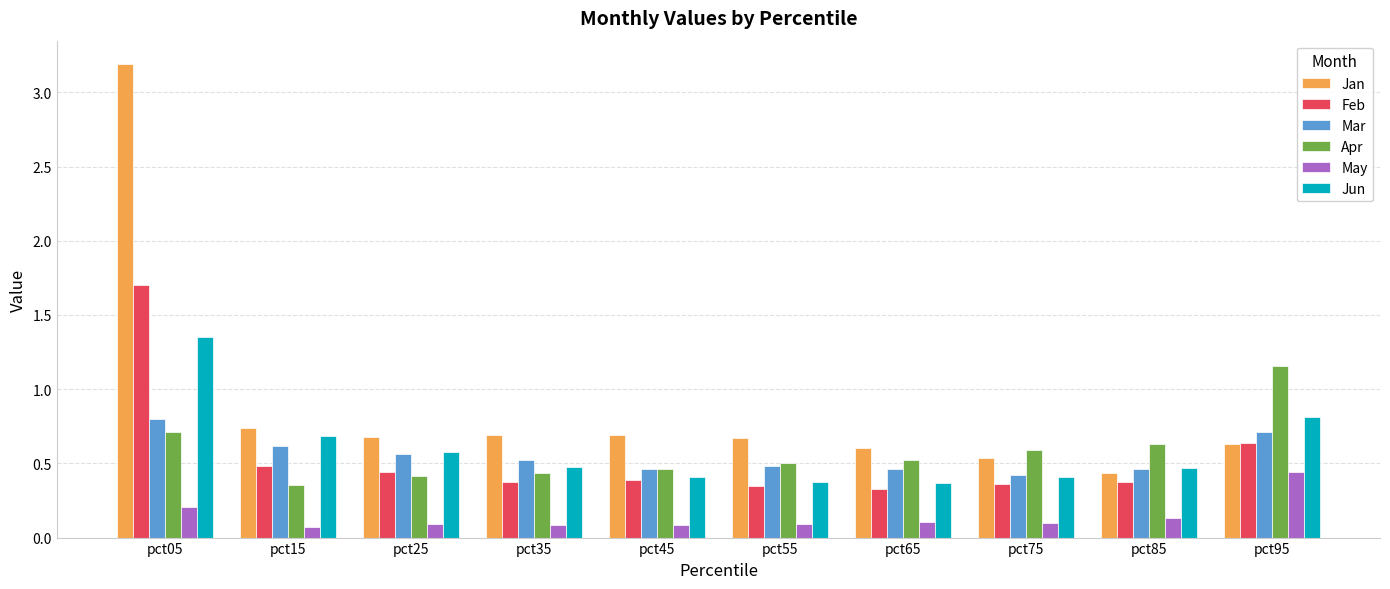

At which label is Feb closest to 1?

pct95